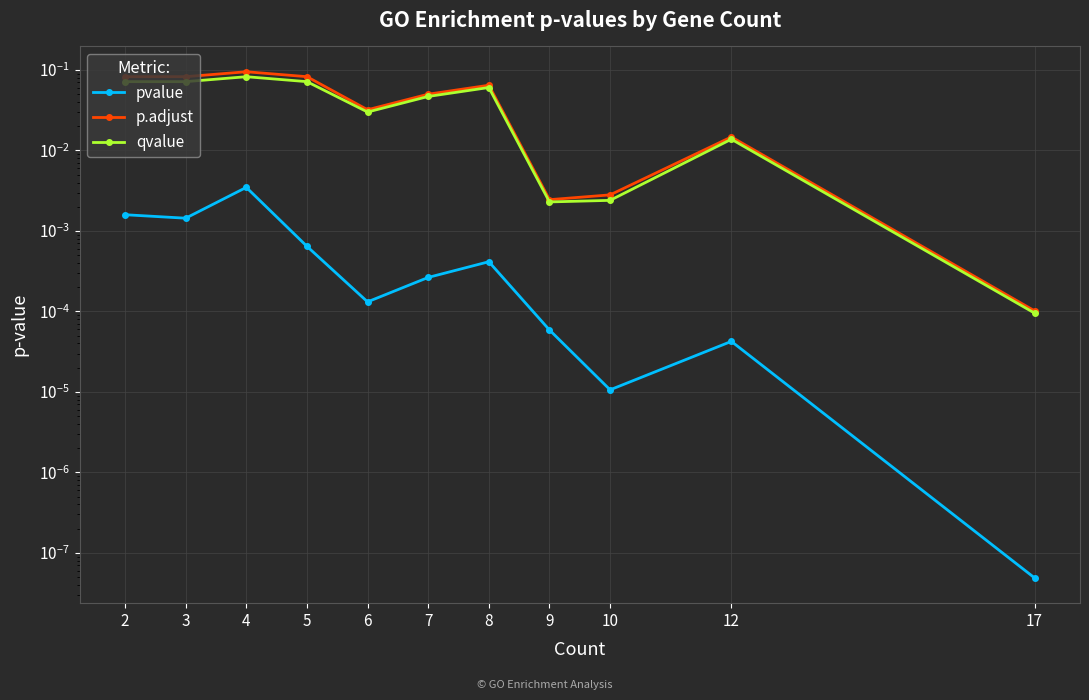

What is the sum of the p.adjust values at 17 and 8?

0.1